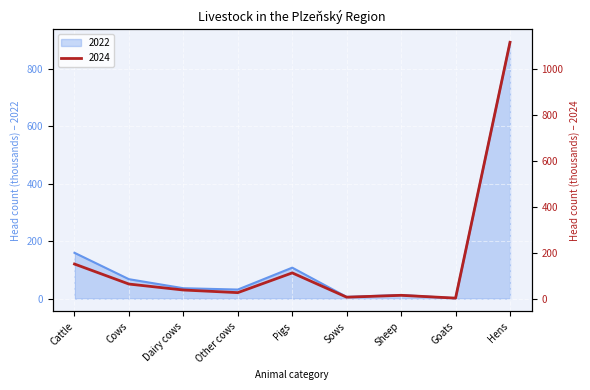

At which category does the chart reach its minimum across all series?

Goats